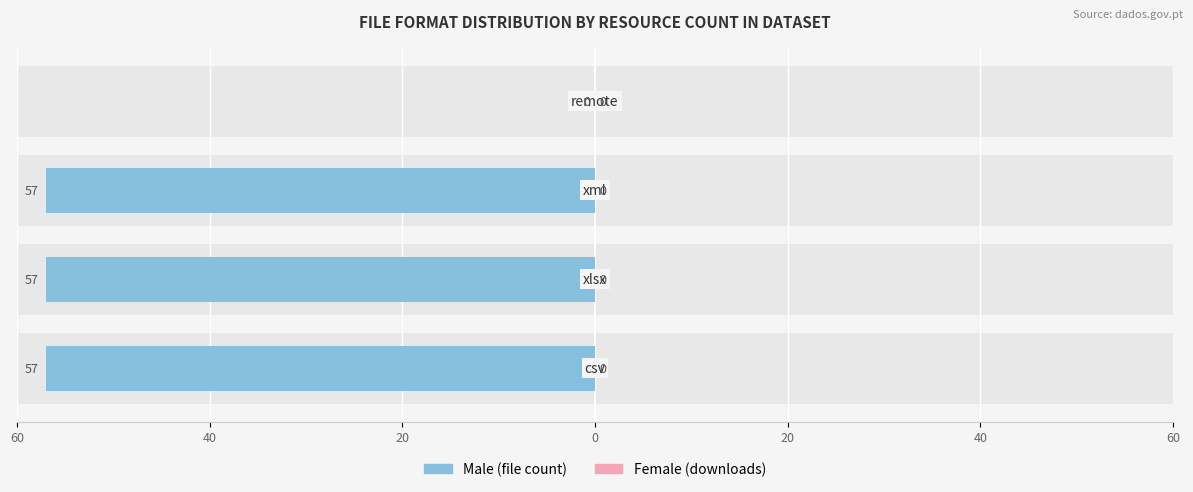

What is the minimum value shown in the chart?

-57.0